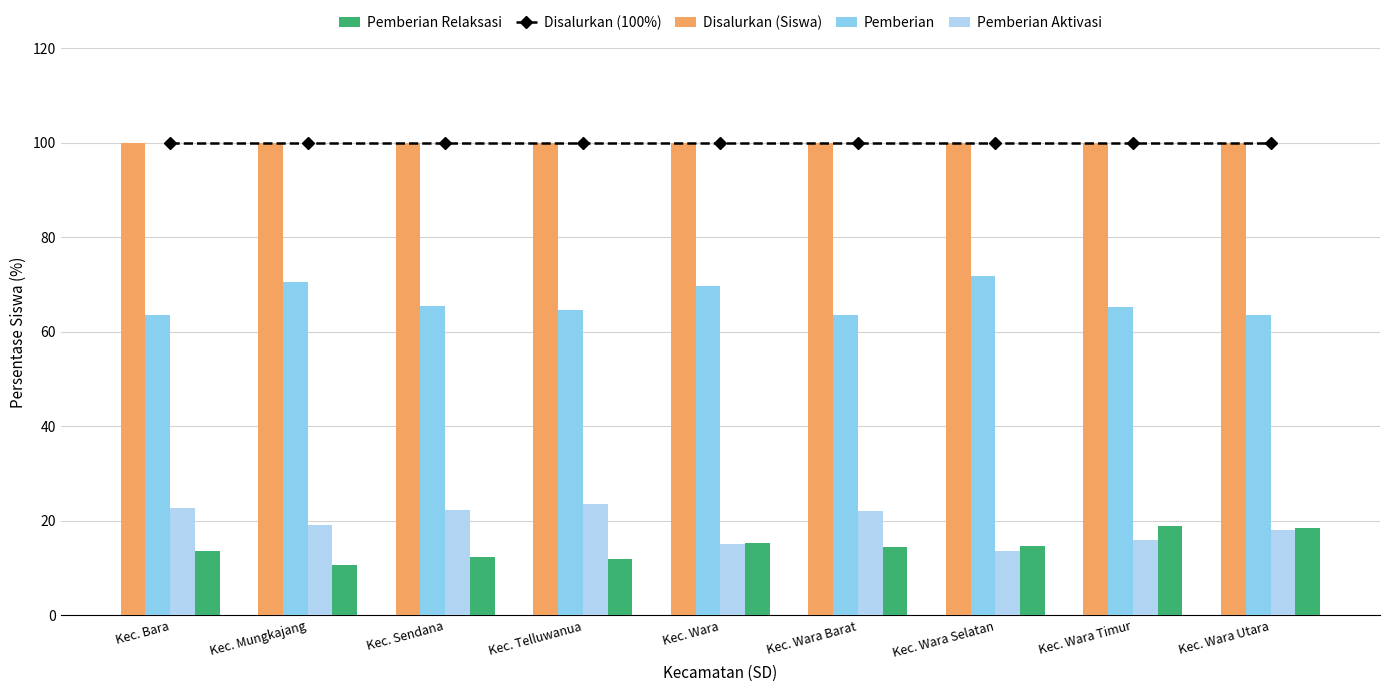

Which series has the largest range (max minus min)?

Pemberian Aktivasi